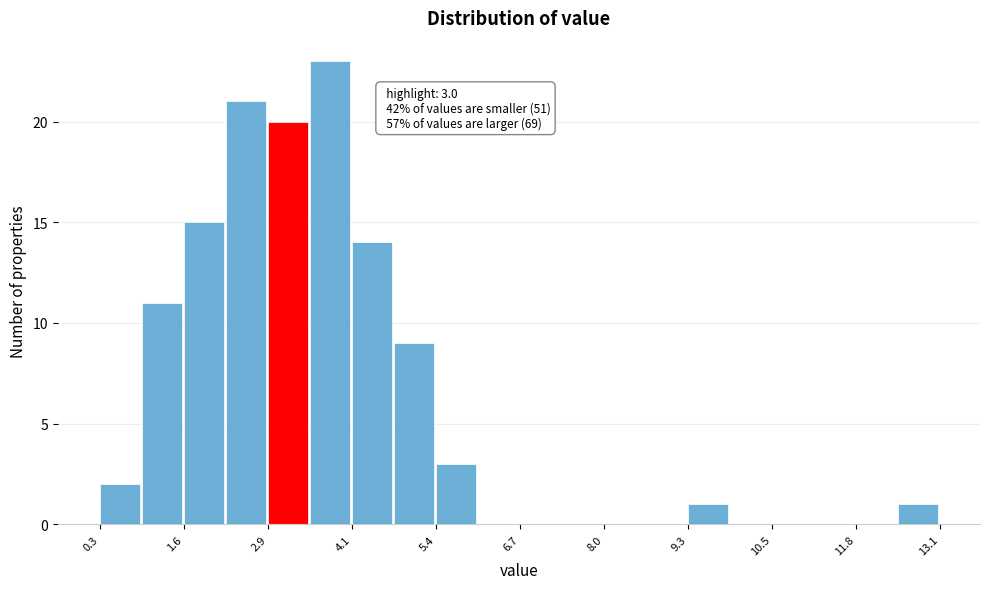

Read against the x-axis, roughly where is the centre of the tallest bar?

3.8